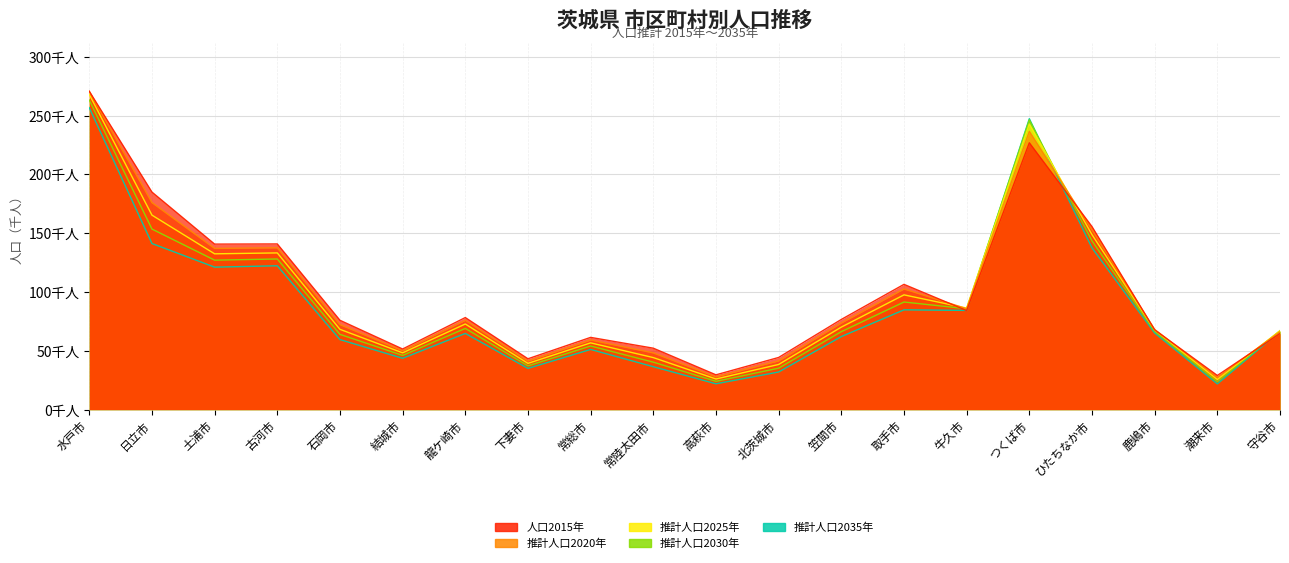

What position from the left is 水戸市?

1